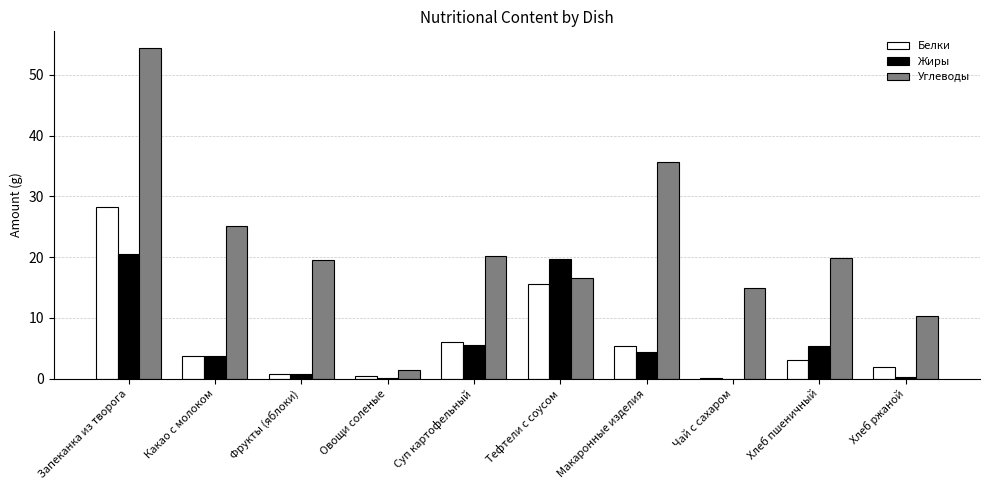

The Белки series shows 0.1 at Чай с сахаром. True or false?

True